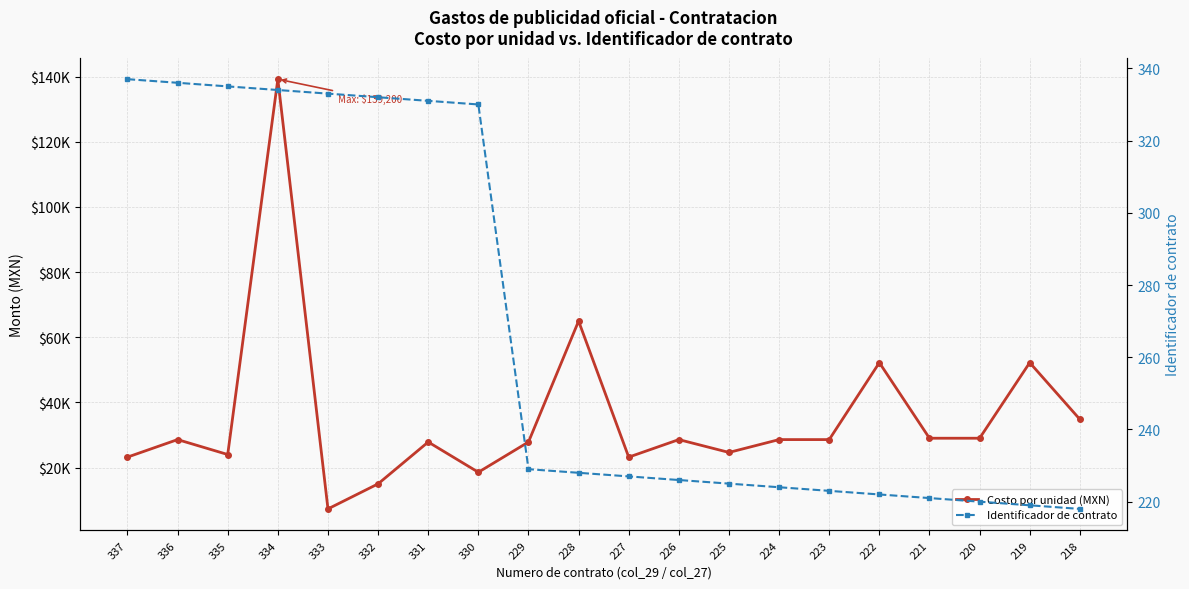

Read the Identificador de contrato value at 331.

331.0